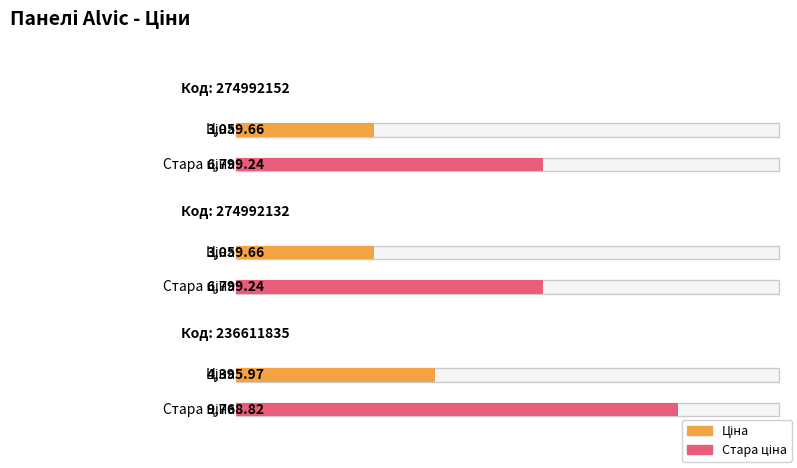

What are all the series names shown in the legend?

Ціна, Стара ціна